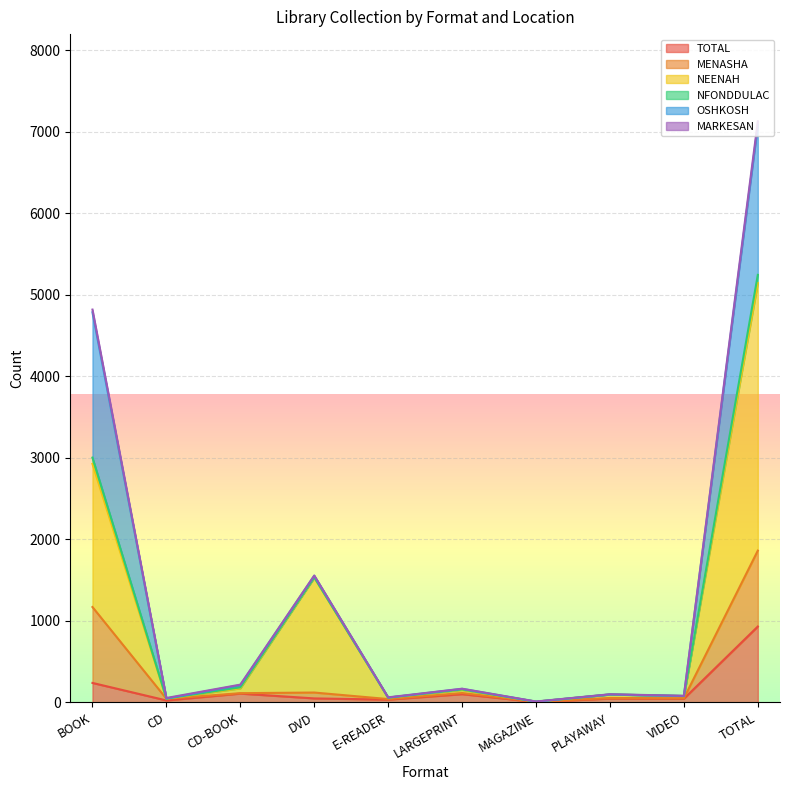

At which label does TOTAL reach its peak?

TOTAL